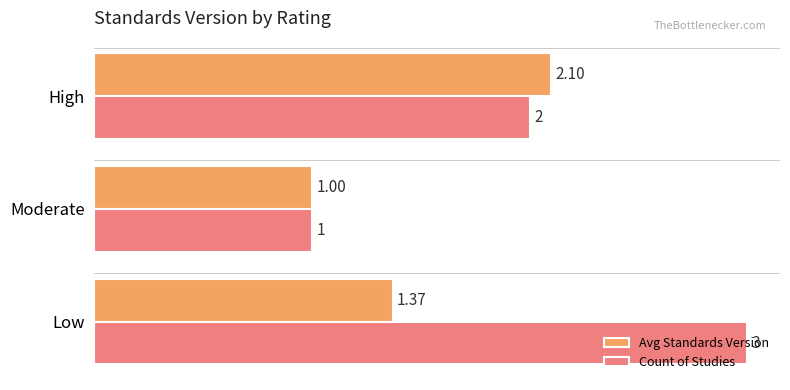

Count the Count of Studies values in the range 1 to 3.

3